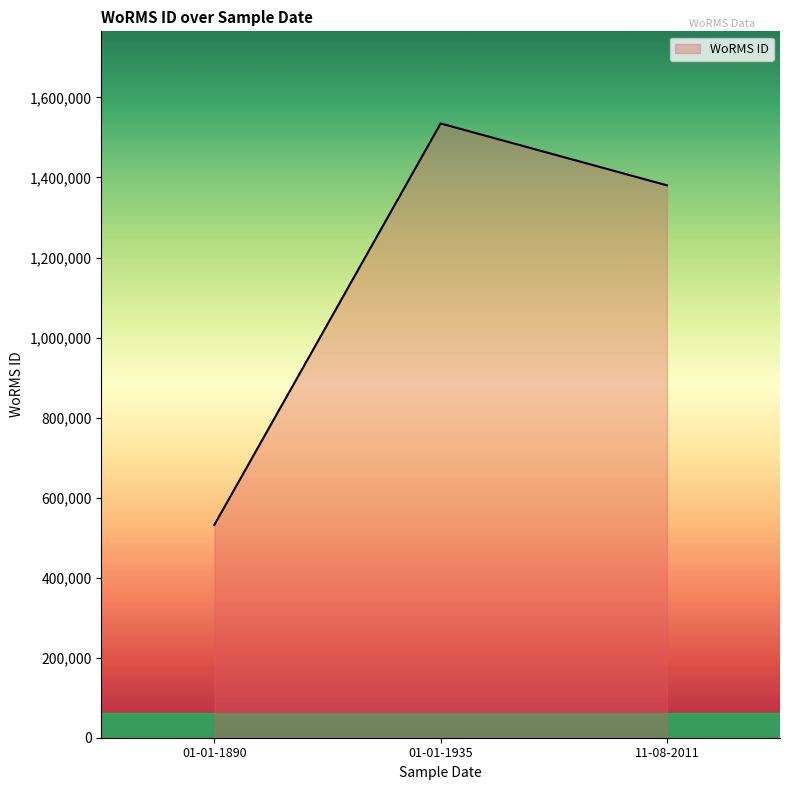

Reading right to left, extract all data points from this chart.

1380402	1534934	532029